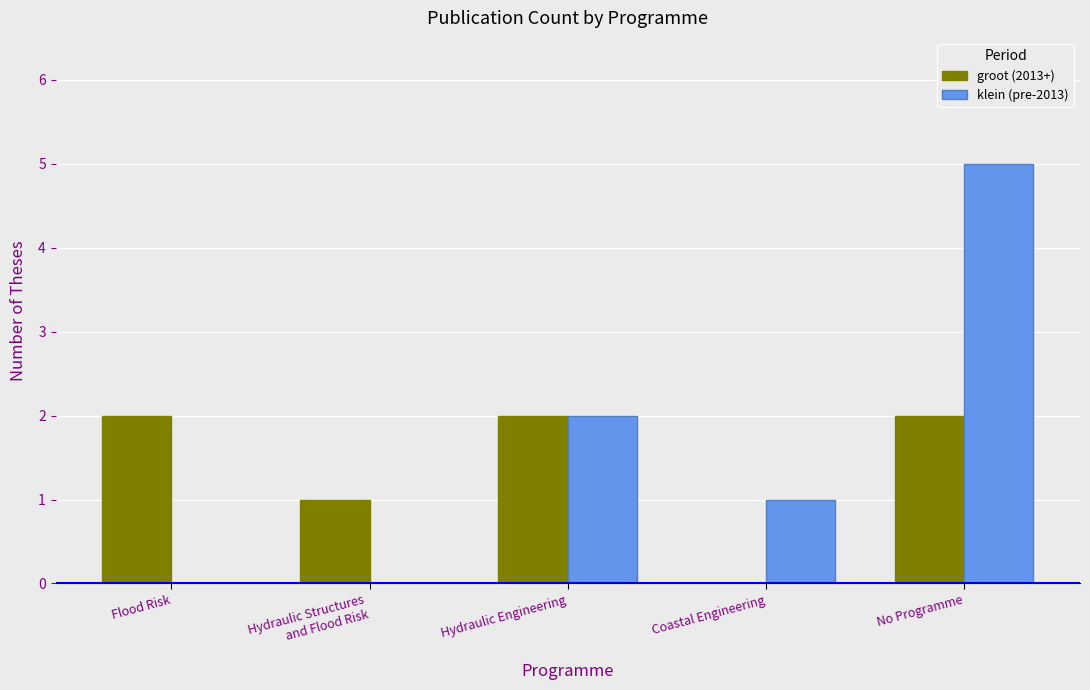

What is the maximum value for klein (pre-2013)?

5